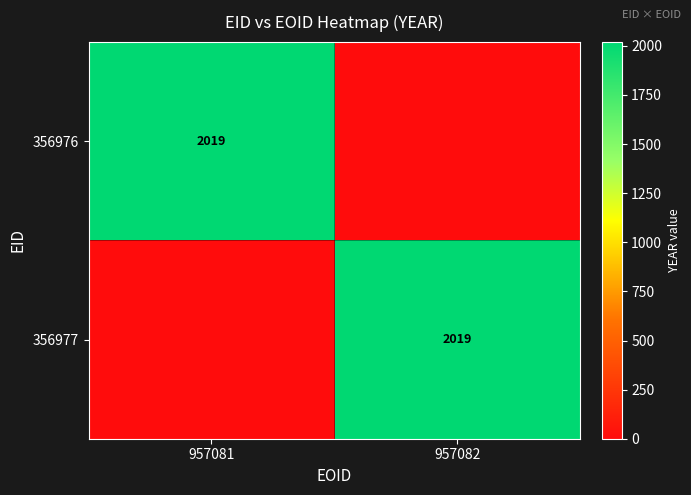

The value of 356977 at 957082 is 2019. True or false?

True